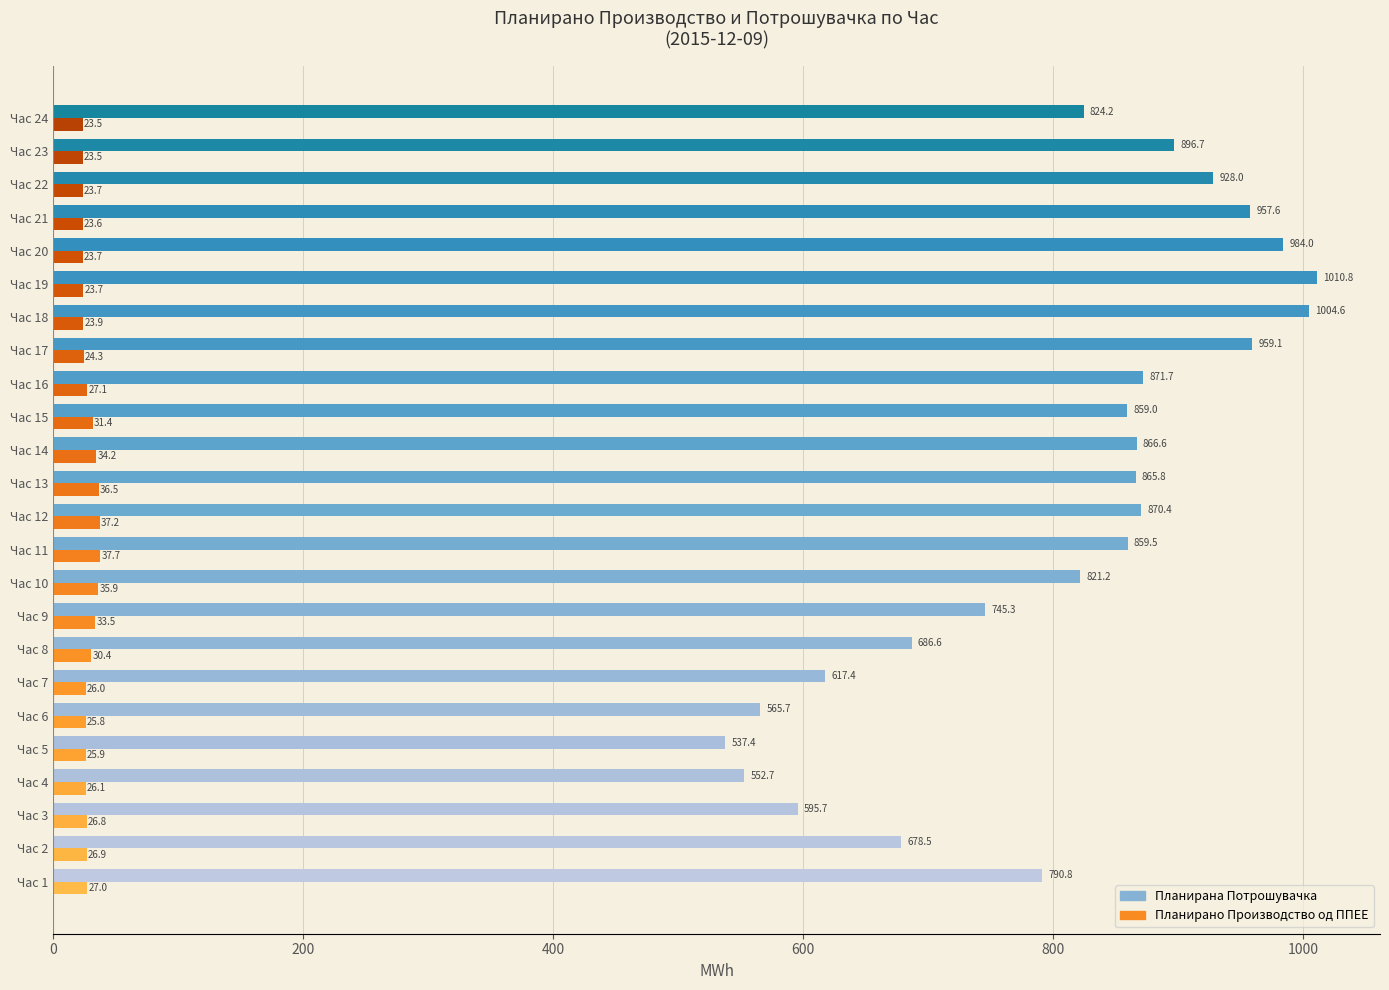

How many data points in Планирана Потрошувачка are less than 859?

11